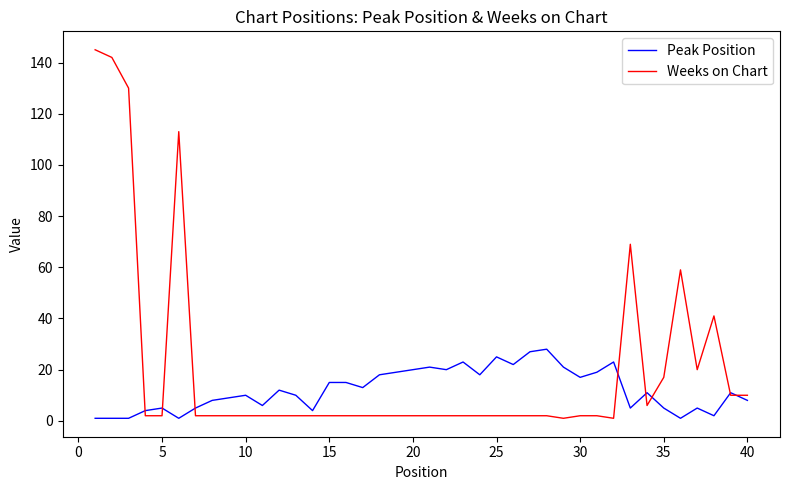

Reading left to right, extract all data points from this chart.

Peak Position: 1	1	1	4	5	1	5	8	9	10	6	12	10	4	15	15	13	18	19	20	21	20	23	18	25	22	27	28	21	17	19	23	5	11	5	1	5	2	11	8
Weeks on Chart: 145	142	130	2	2	113	2	2	2	2	2	2	2	2	2	2	2	2	2	2	2	2	2	2	2	2	2	2	1	2	2	1	69	6	17	59	20	41	10	10